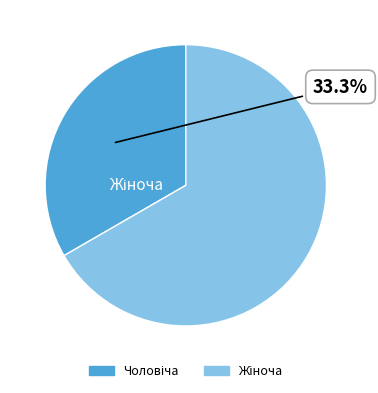

Is there any slice that represents more than half of the pie?

Yes